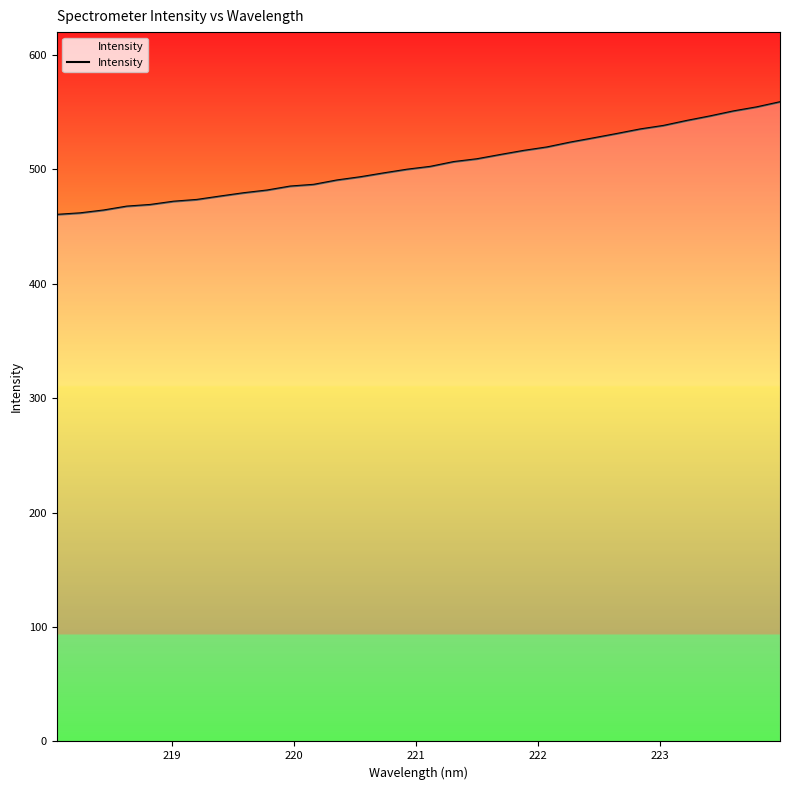

What is the greatest value displayed?

558.7